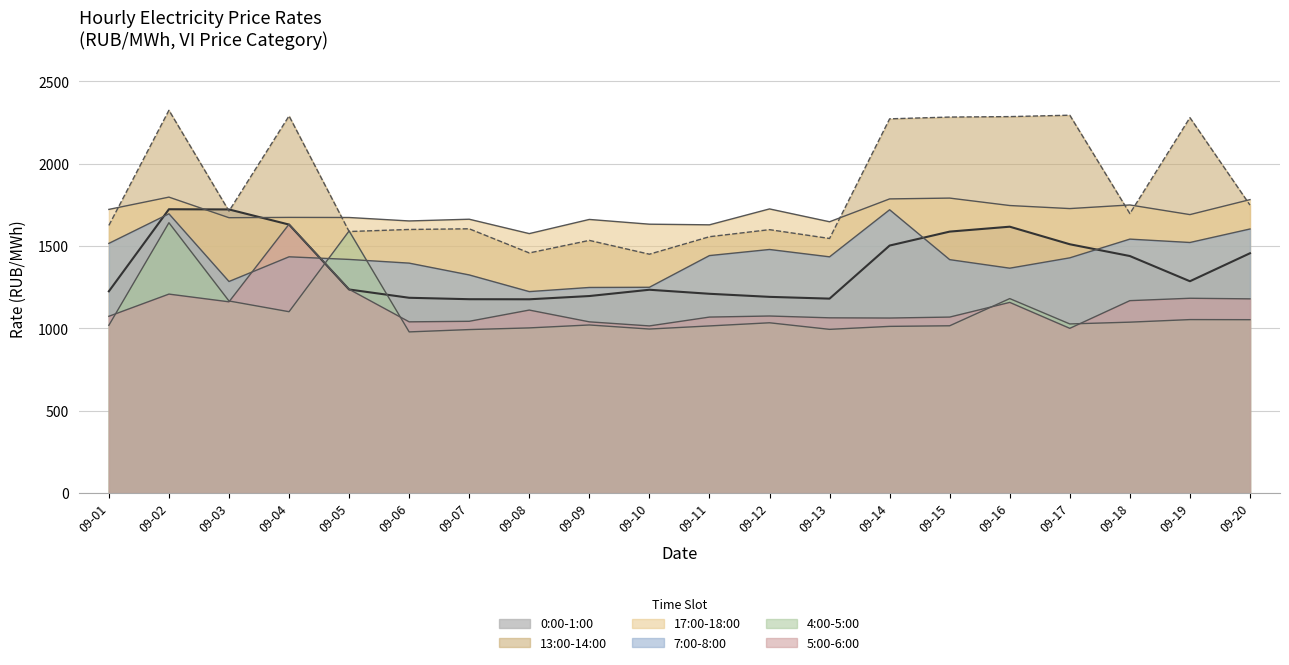

What is the sum of all 13:00-14:00 values?

36746.6